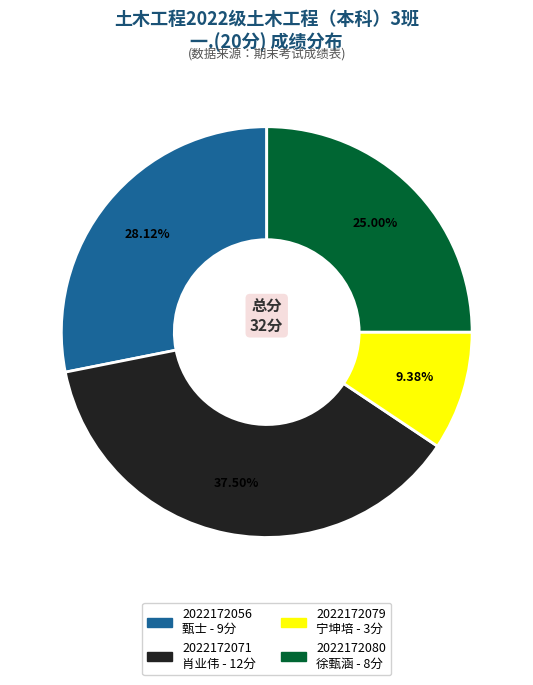

Does any single category account for the majority?

No